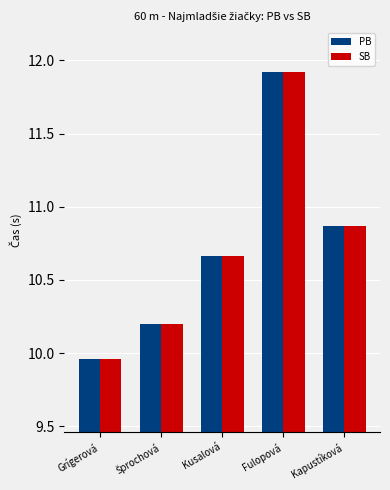

What value does the SB series have at Fulopová?

11.9